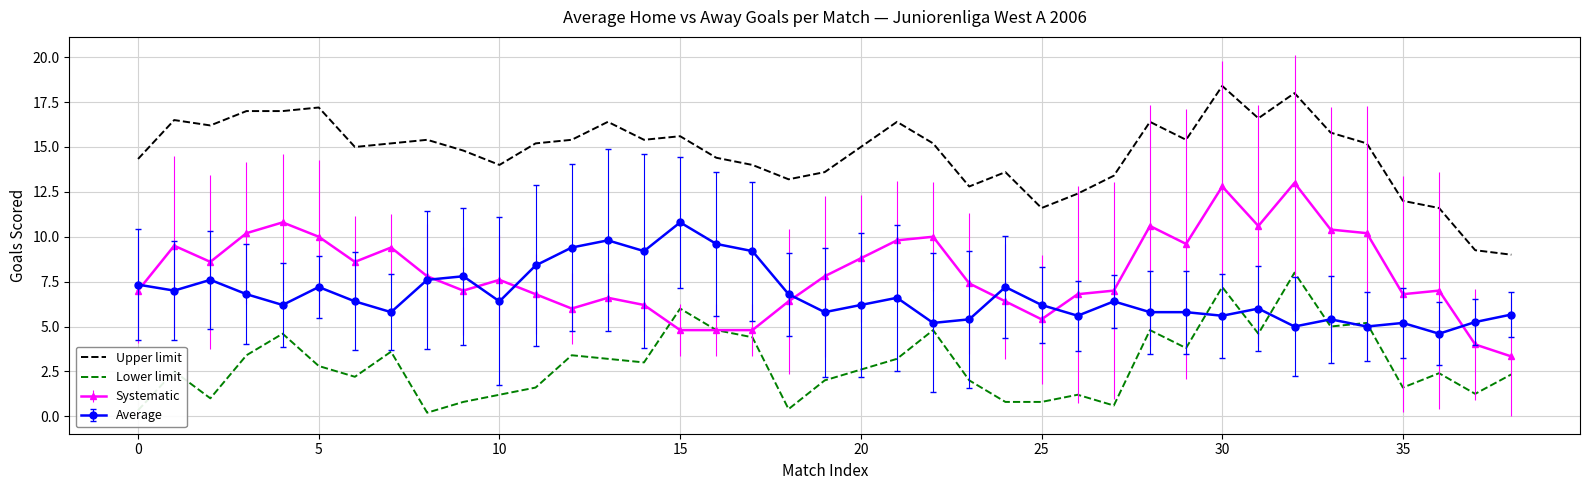

List the series in order of their peak value, highest first.

Upper limit, Systematic, Average, Lower limit